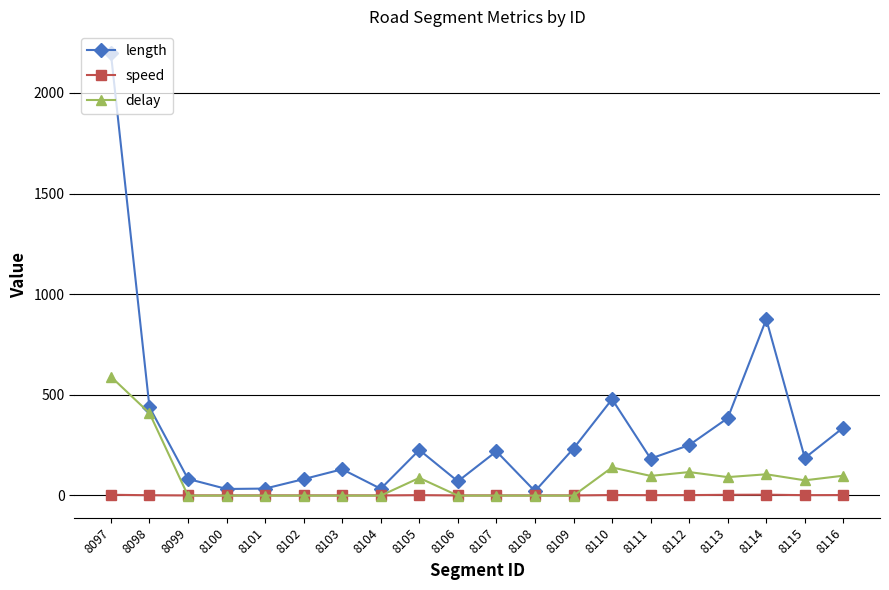

True or false: length has more than 2 points higher than both neighbors.

True